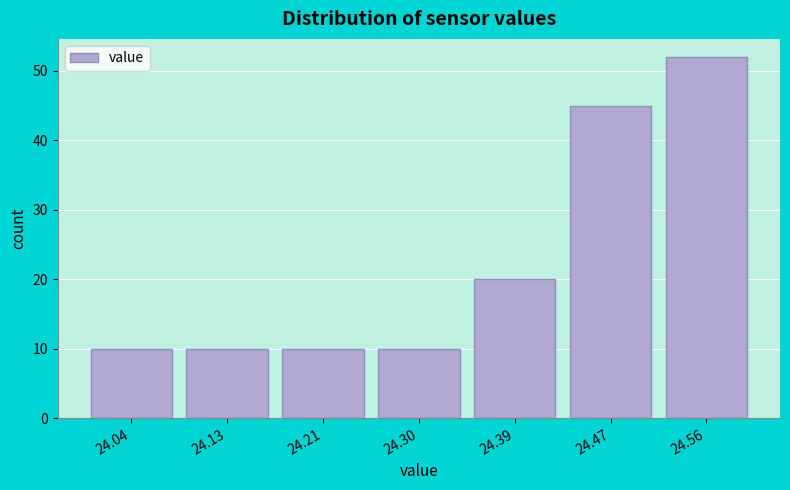

Over which range of the x-axis is the bar tallest?

24.51 to 24.60